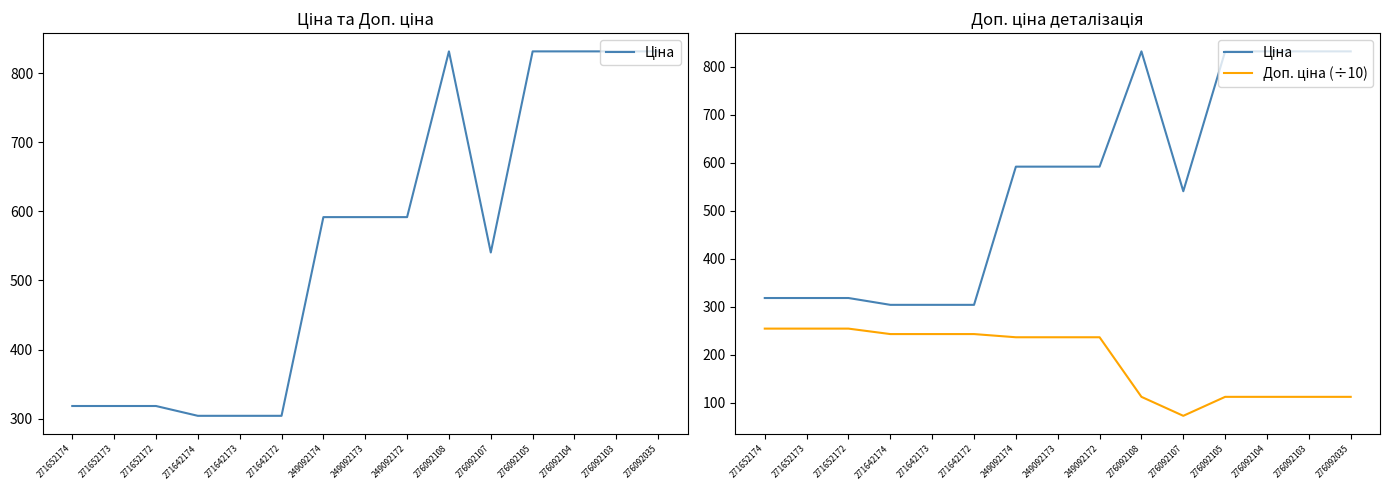

True or false: Доп. ціна (÷10) and Ціна cross at least once.

False